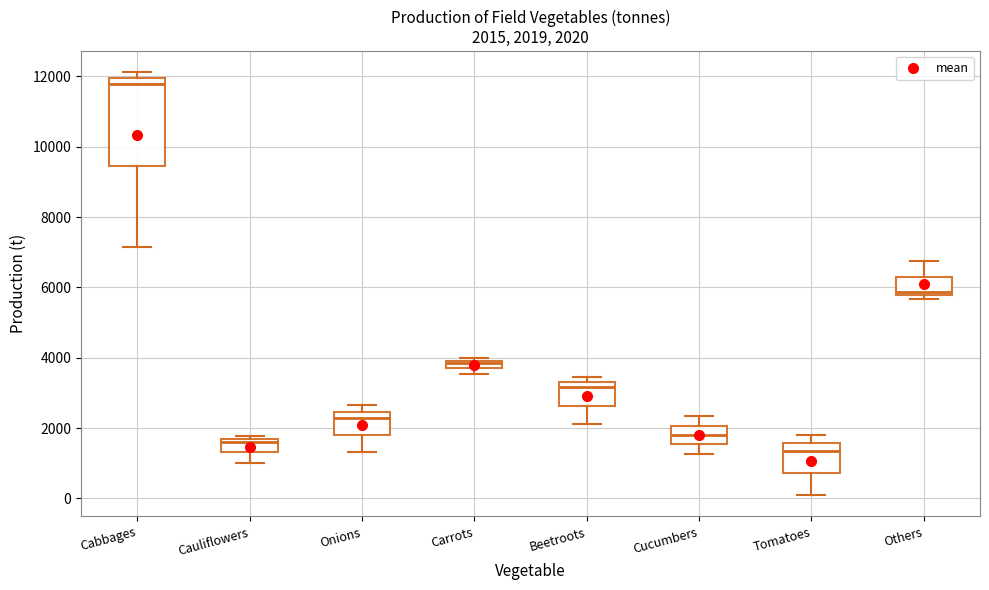

Which box's median line is the highest?

Cabbages